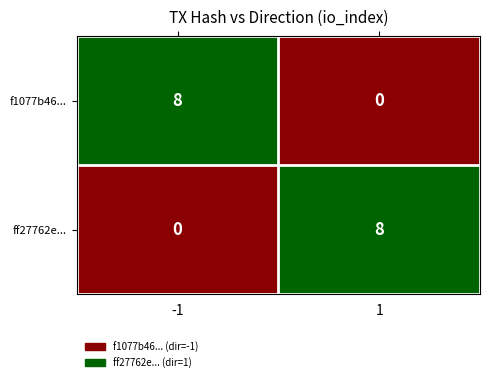

What is the difference between the highest and lowest values at 1?

8